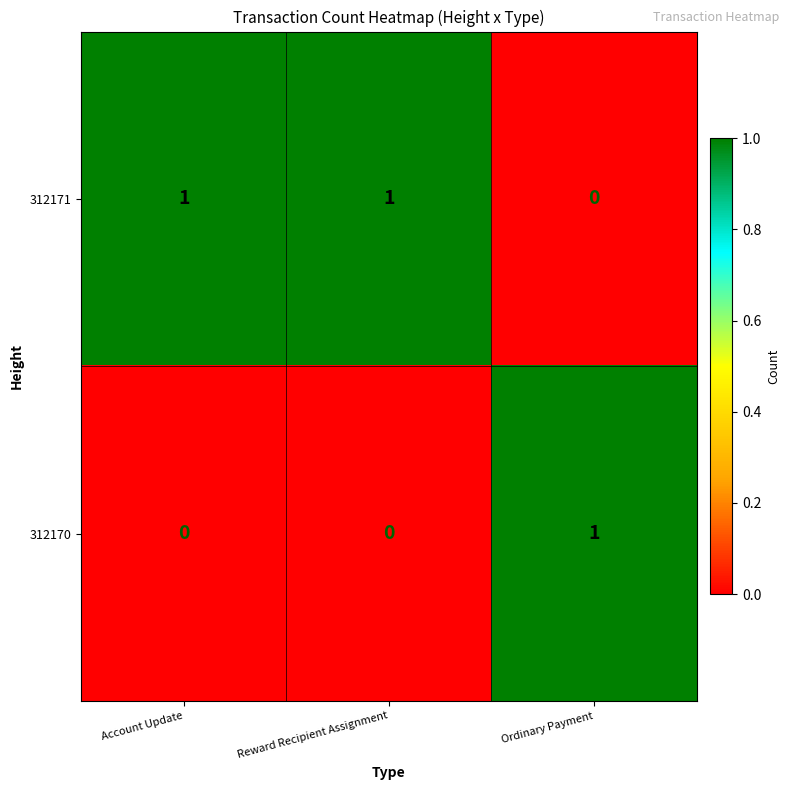

Which series has the largest total across all categories?

312171